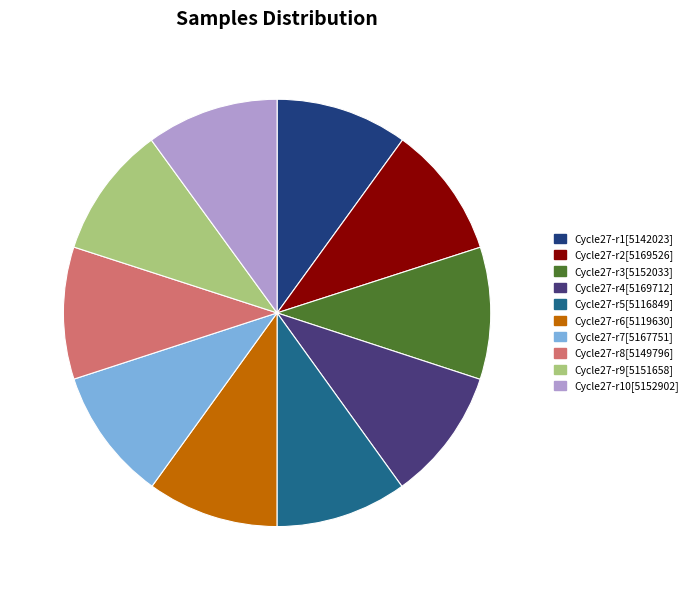

Do Cycle27-r2[5169526] and Cycle27-r8[5149796] together represent more than half of the pie?

No